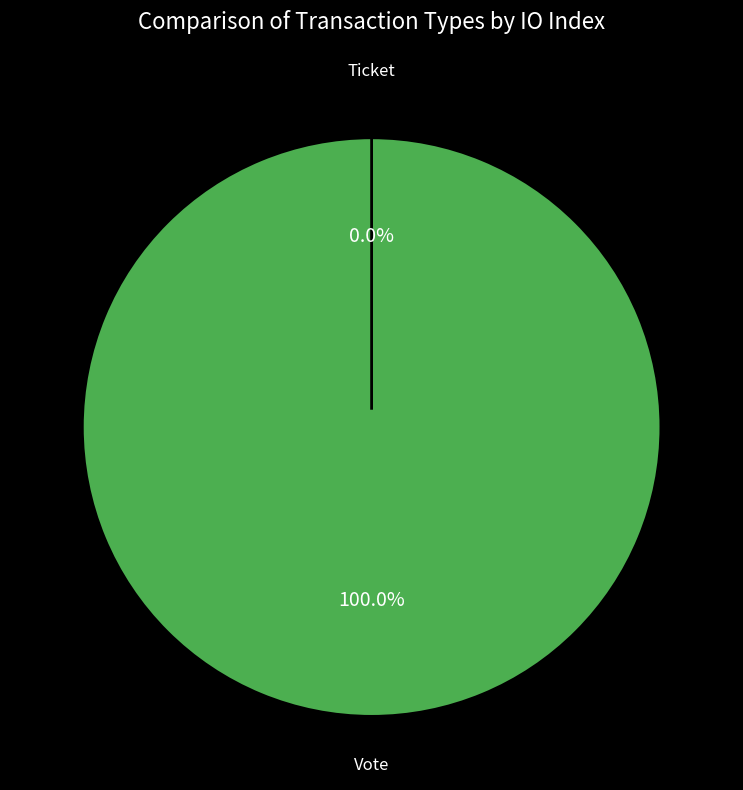

How many slices are in this pie chart?

2